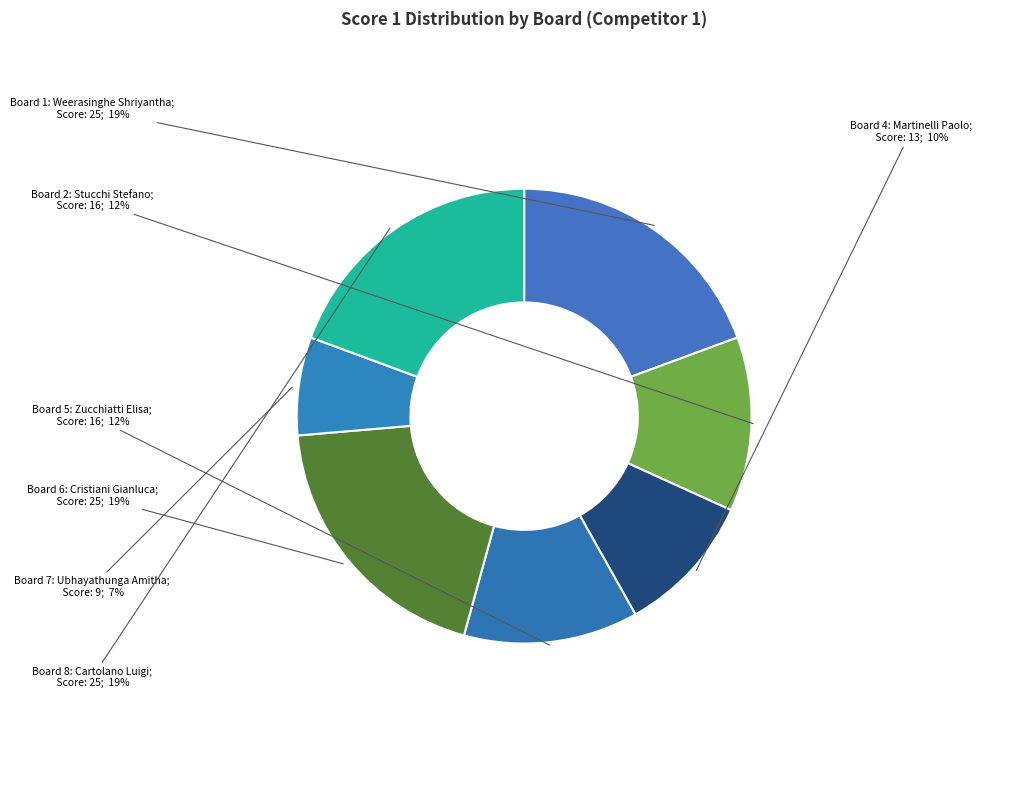

To the nearest percent, what is the average slice percentage?

12%